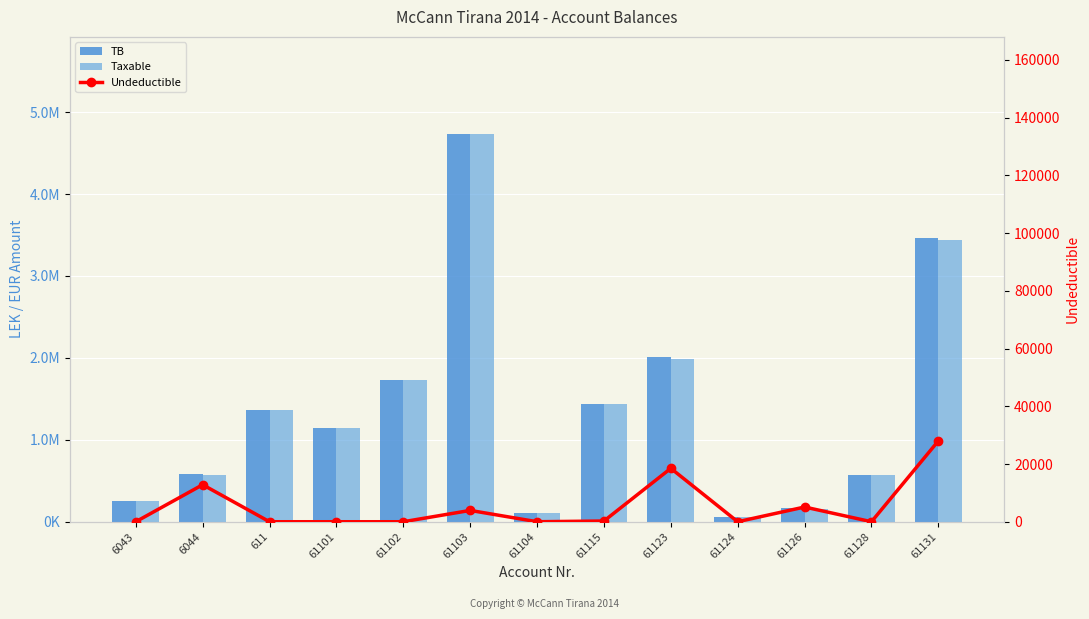

Read the Taxable value at 61124.

61813.2